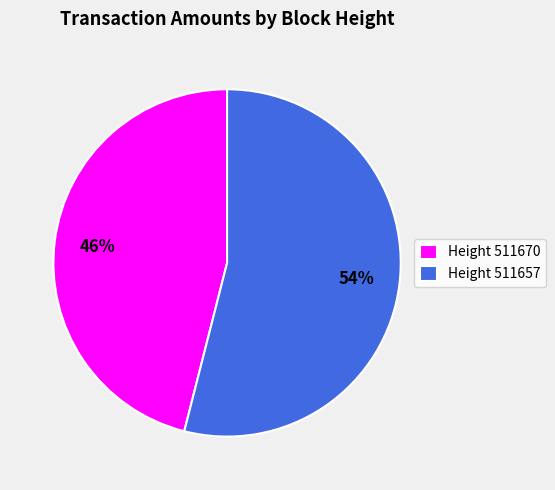

To the nearest percent, what portion does Height 511657 represent?

54%